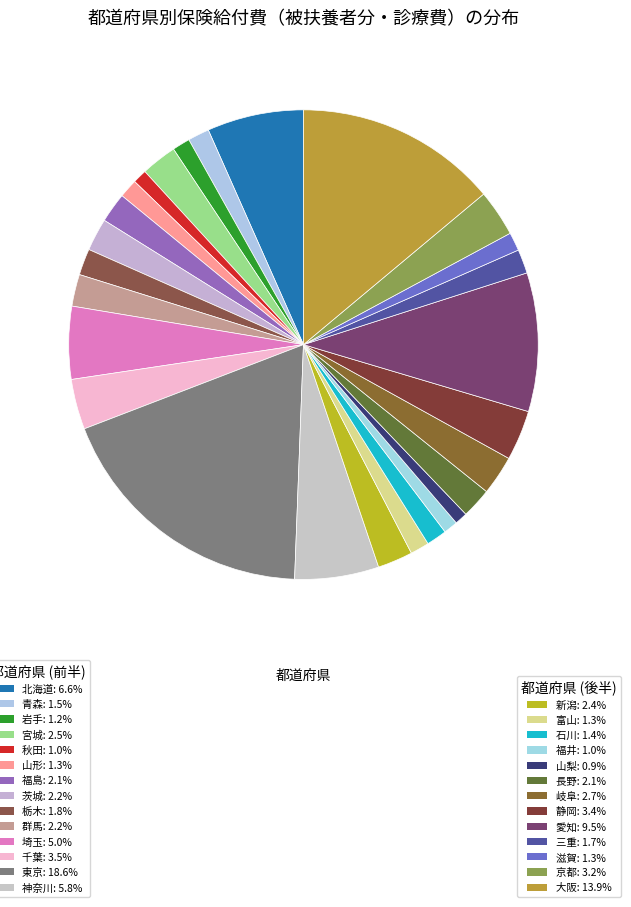

Is there a majority slice in this chart?

No